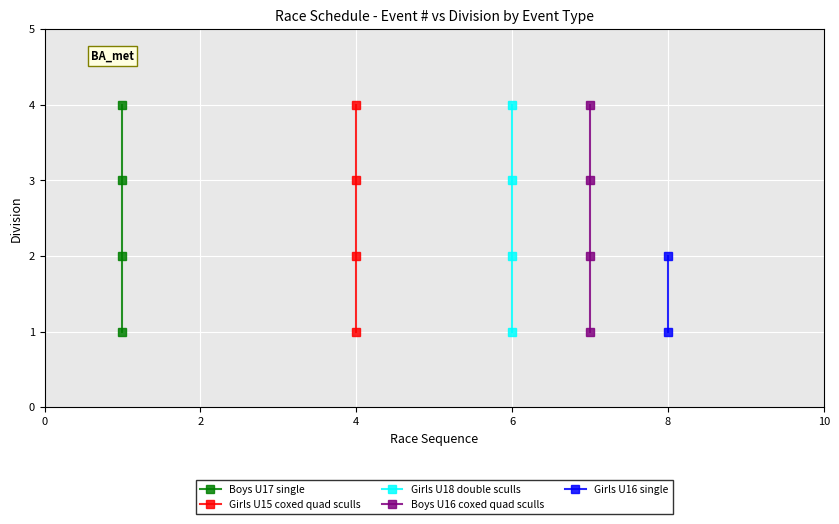

What is the average value of the Girls U18 double sculls series?

2